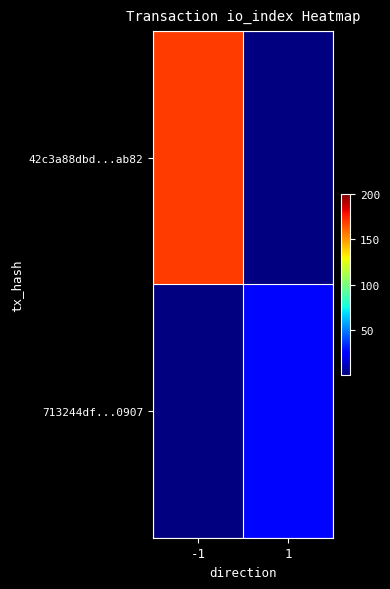

Reading left to right, list all the values displayed in this chart.

42c3a88dbd...ab82: -1=169	1=0
713244df...0907: -1=0	1=27